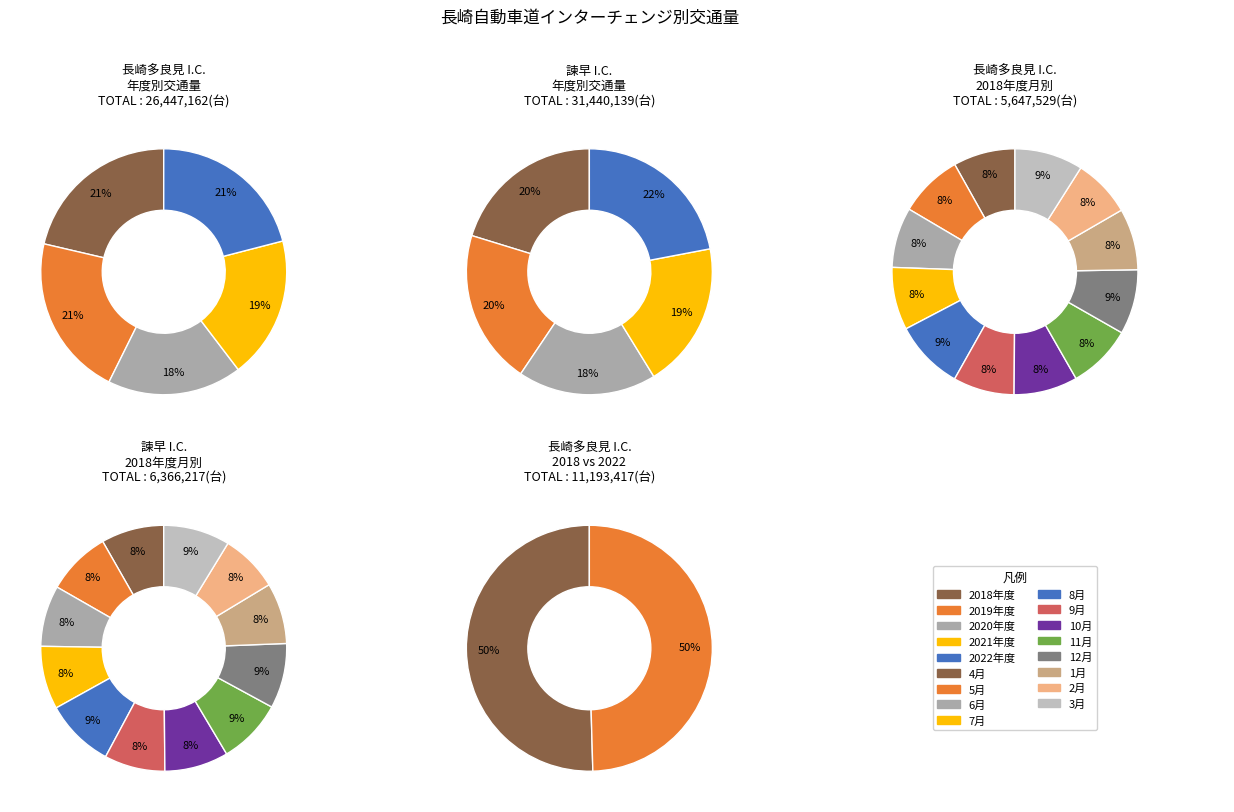

Is it true that 9月 is 8% of the pie?

True